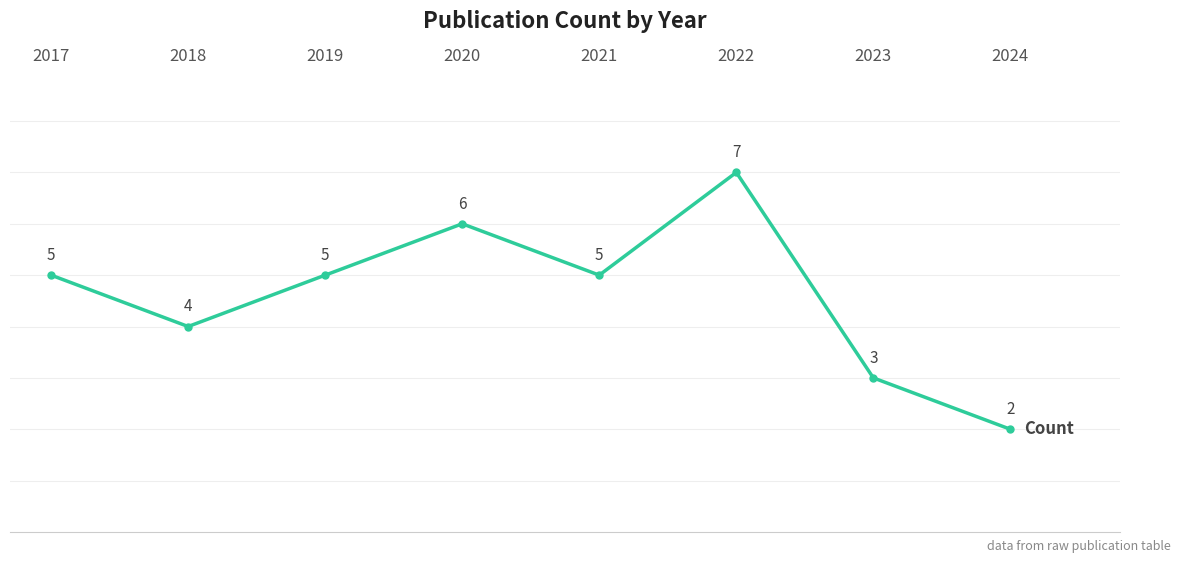

The value at 2020 is 10. True or false?

False